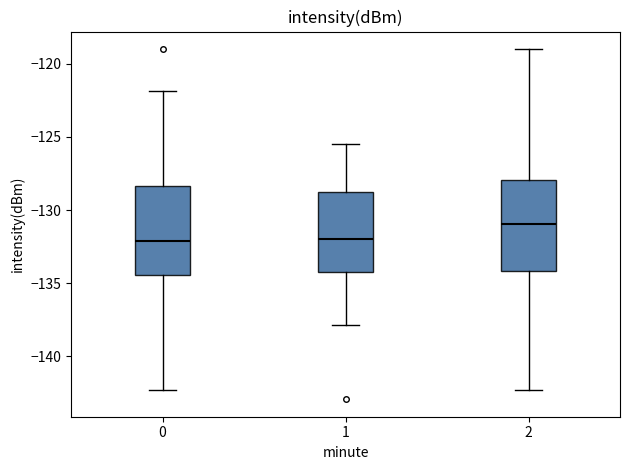

Where does the median line of the box at x = 1 sit on the y-axis? The values are not printed on the chart, so give them approximately, as read against the axis.

-132.0